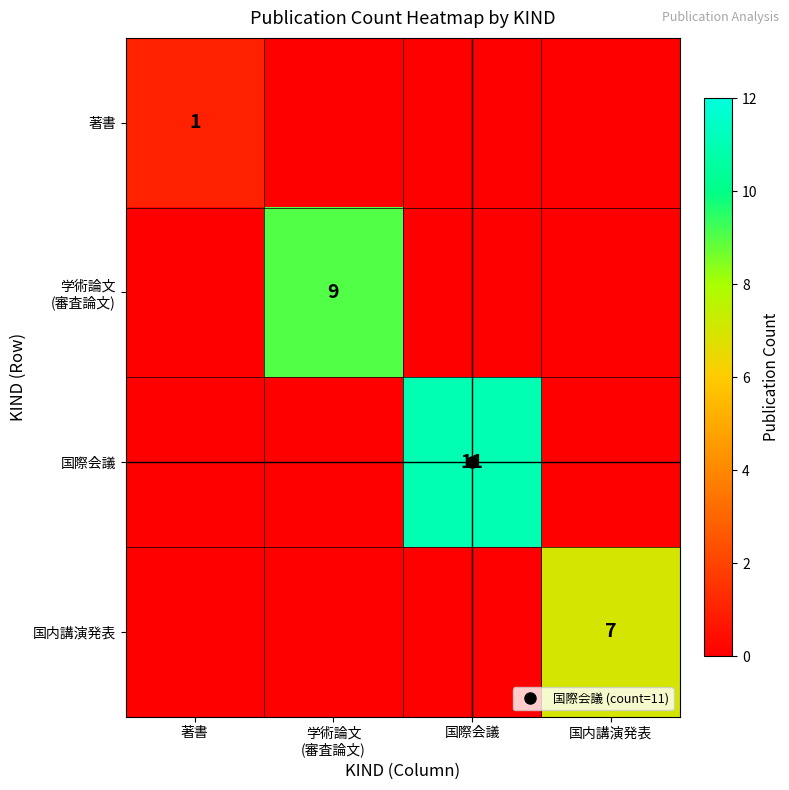

What is the difference between the highest and lowest values at 国際会議?

11